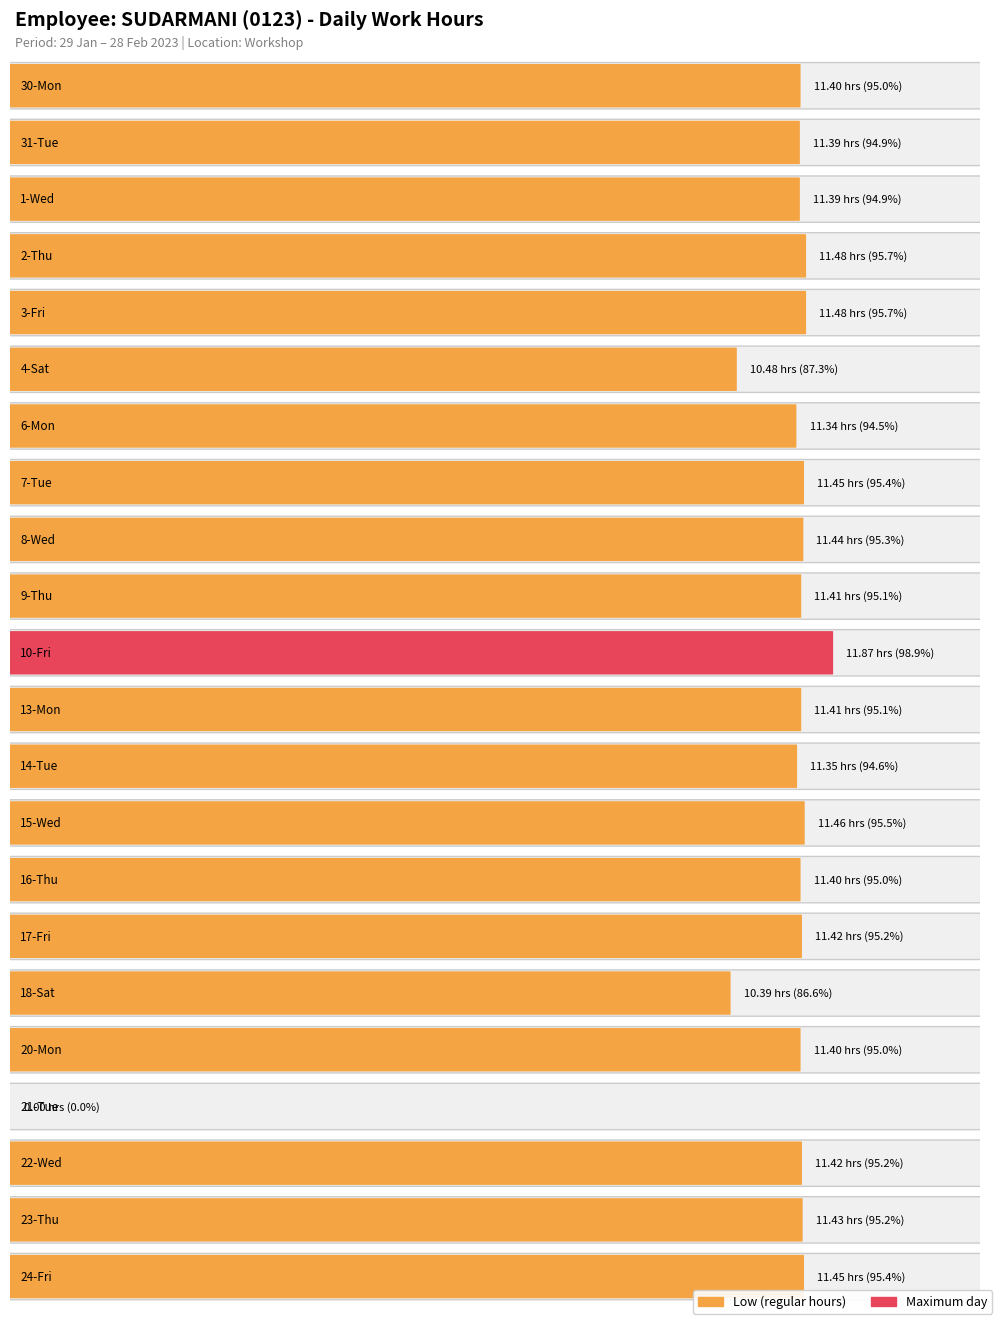

What is the average value?

10.8